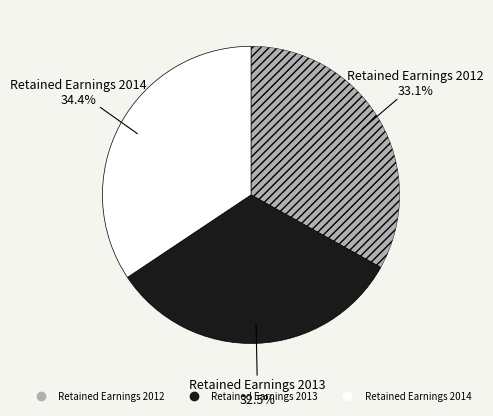

How many segments does this pie chart have?

3